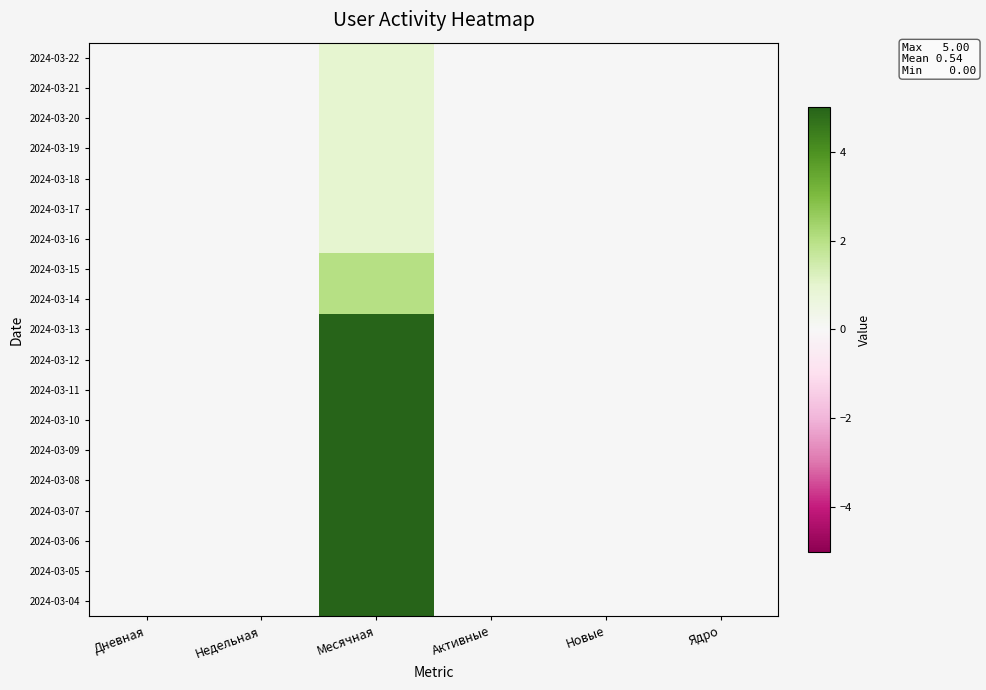

At how many categories does at least one series exceed 0?

1